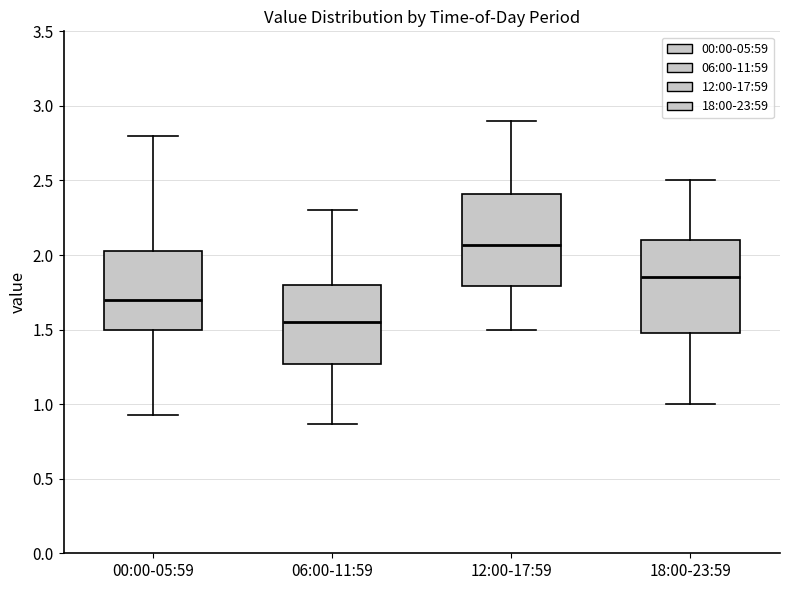

Reading left to right, read every box against the y-axis: the position of its median line, the range the box covers, and the ends of its whiskers. The values are not printed on the chart, so give them approximately, as read against the axis.

00:00-05:59: median 1.70, box 1.50 to 2.05, whiskers 0.95 to 2.80
06:00-11:59: median 1.55, box 1.25 to 1.80, whiskers 0.85 to 2.30
12:00-17:59: median 2.05, box 1.80 to 2.40, whiskers 1.50 to 2.90
18:00-23:59: median 1.85, box 1.50 to 2.10, whiskers 1.00 to 2.50